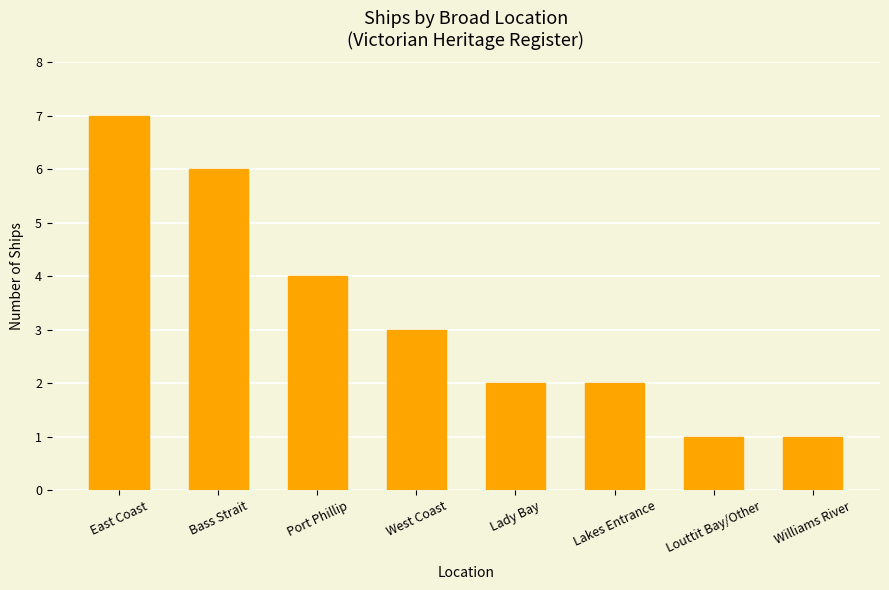

True or false: the data shows 4 at East Coast.

False